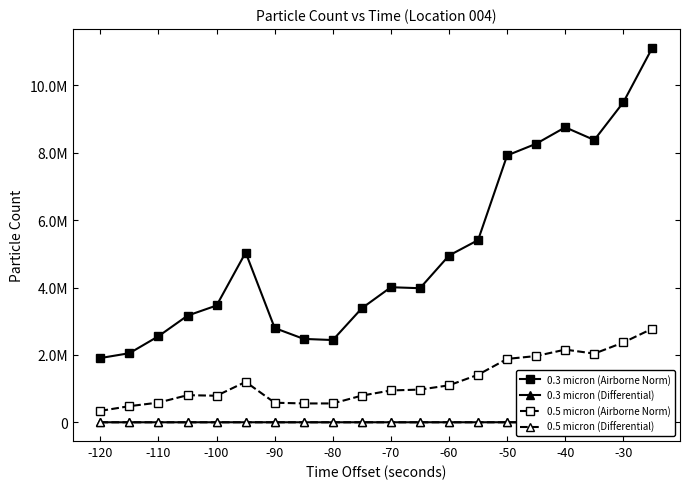

Between -50 and 12, which series saw the biggest shift?

0.3 micron (Airborne Norm)